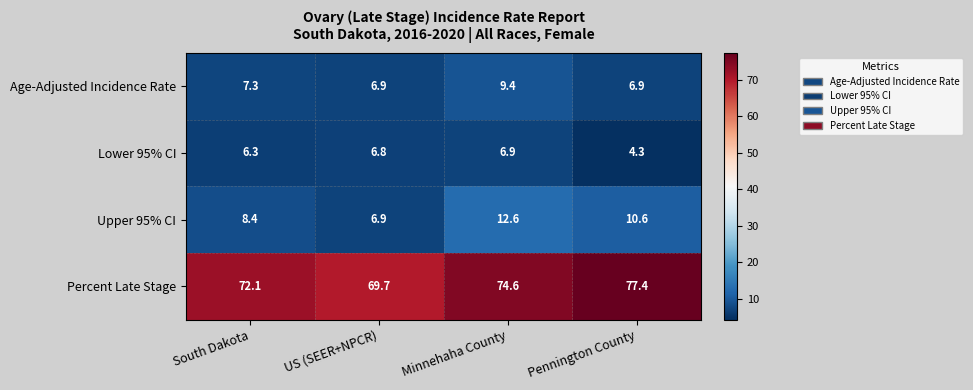

Read the Percent Late Stage value at Minnehaha County.

74.6